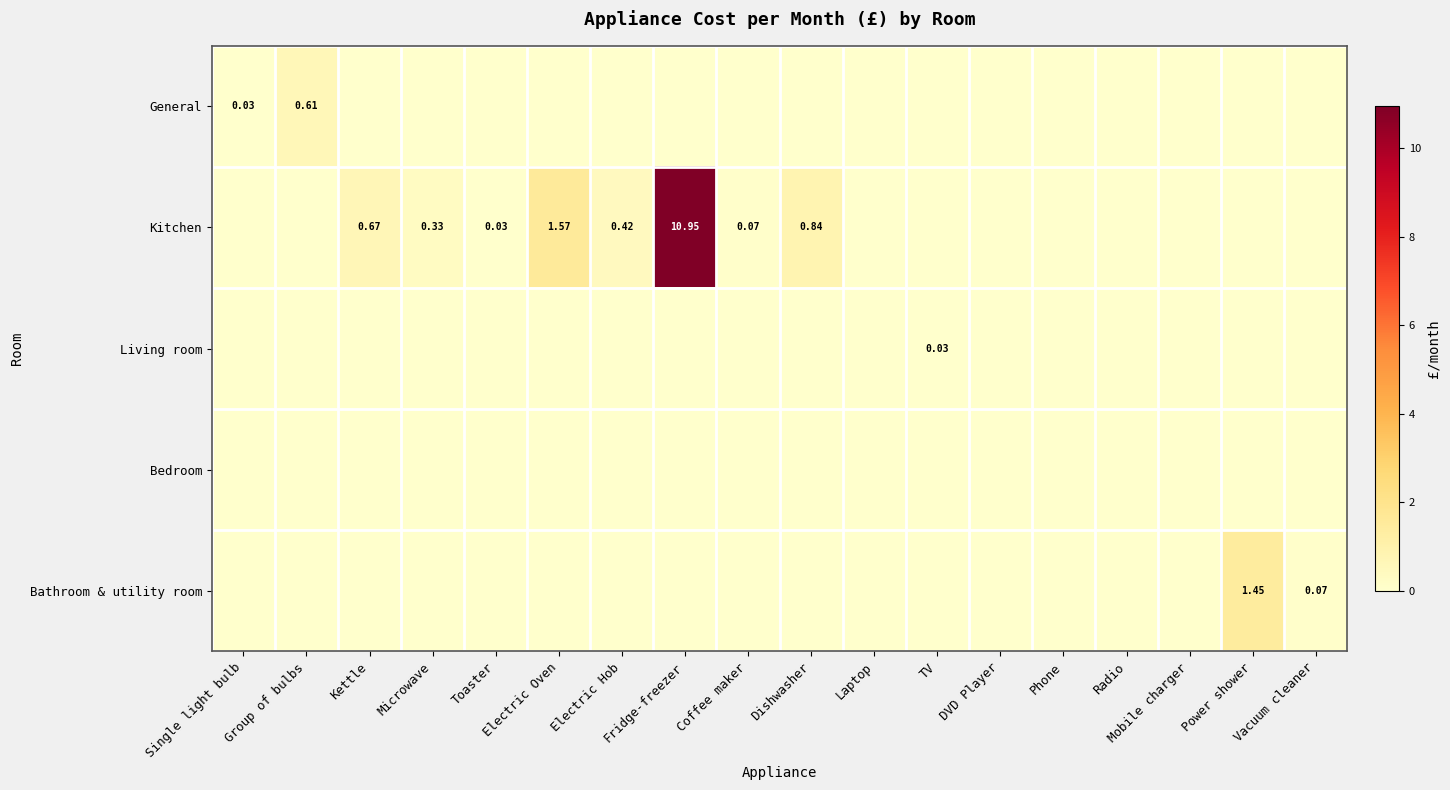

What is the spread (max minus min) of values at Microwave?

0.3